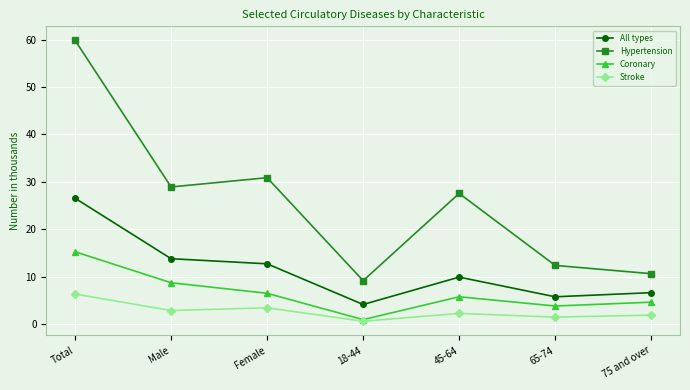

Reading right to left, what are all the values shown in this chart?

All types: 75 and over=6.7	65-74=5.8	45-64=9.9	18-44=4.2	Female=12.7	Male=13.8	Total=26.6
Hypertension: 75 and over=10.7	65-74=12.4	45-64=27.6	18-44=9.2	Female=30.9	Male=28.9	Total=59.8
Coronary: 75 and over=4.7	65-74=3.8	45-64=5.8	18-44=1.0	Female=6.5	Male=8.8	Total=15.3
Stroke: 75 and over=1.9	65-74=1.5	45-64=2.3	18-44=0.6	Female=3.5	Male=2.9	Total=6.4